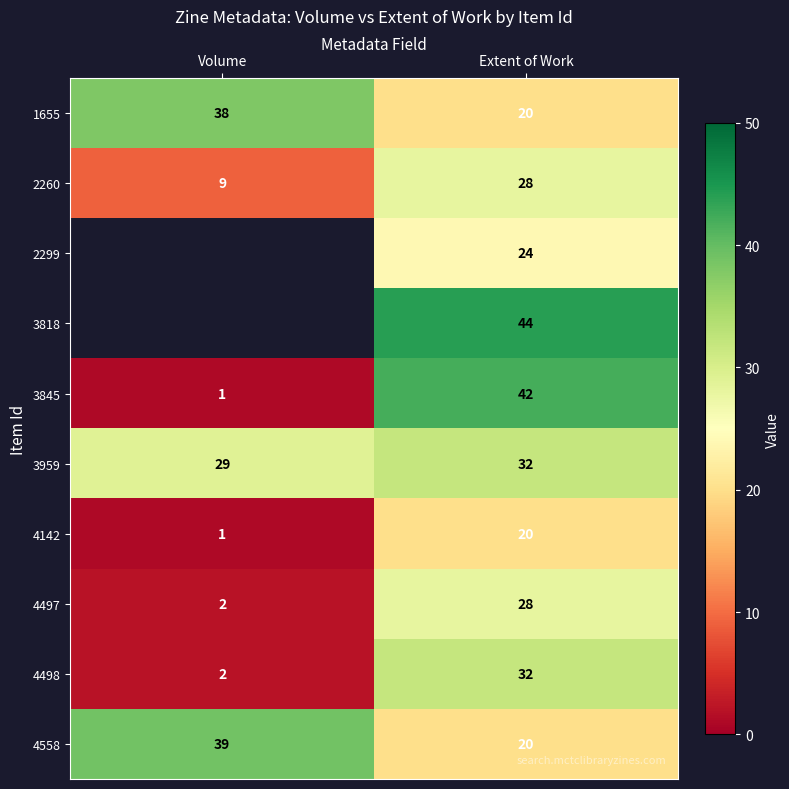

Where is 4558 nearest to the value 29?

Extent of Work